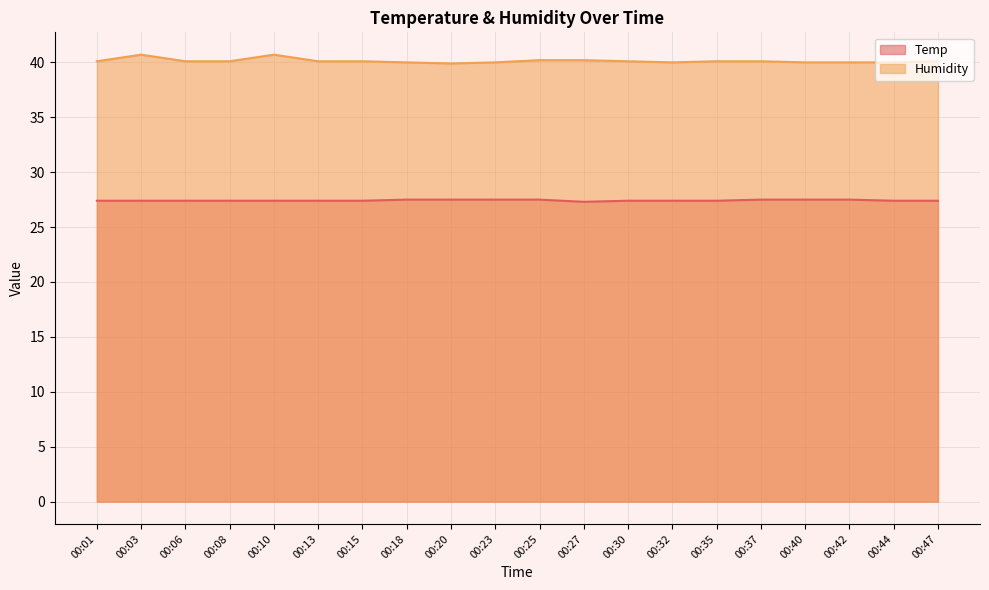

List the series in order of their overall mean, lowest first.

Temp, Humidity